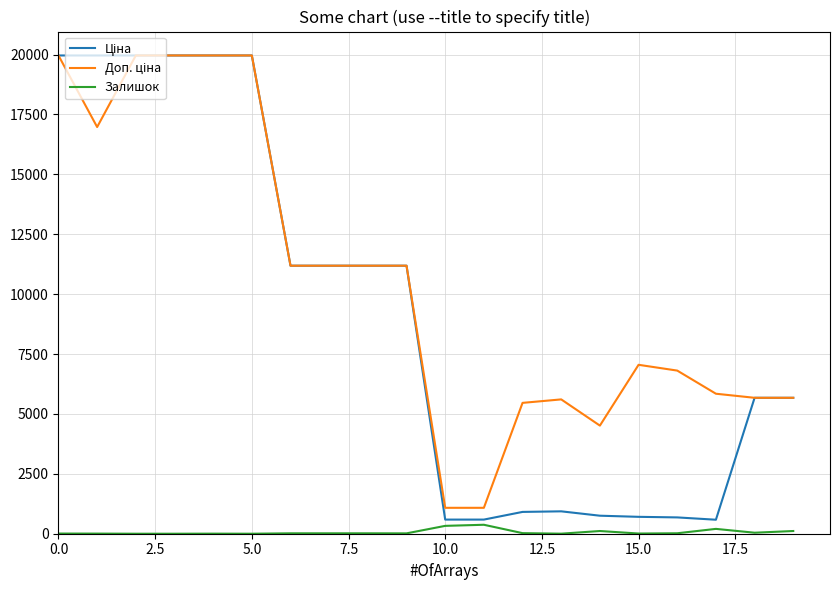

What is the maximum value shown in the chart?

19964.2